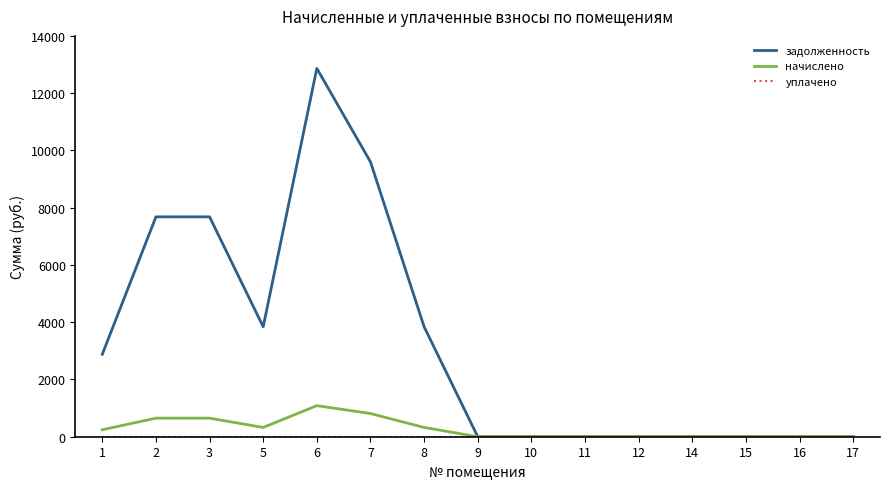

At how many categories does at least one series exceed 1234?

7